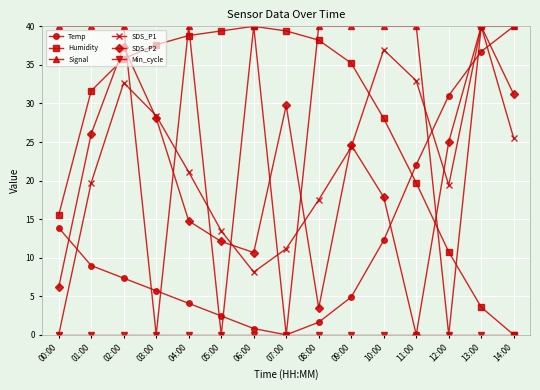

How many lines are shown in the chart?

6